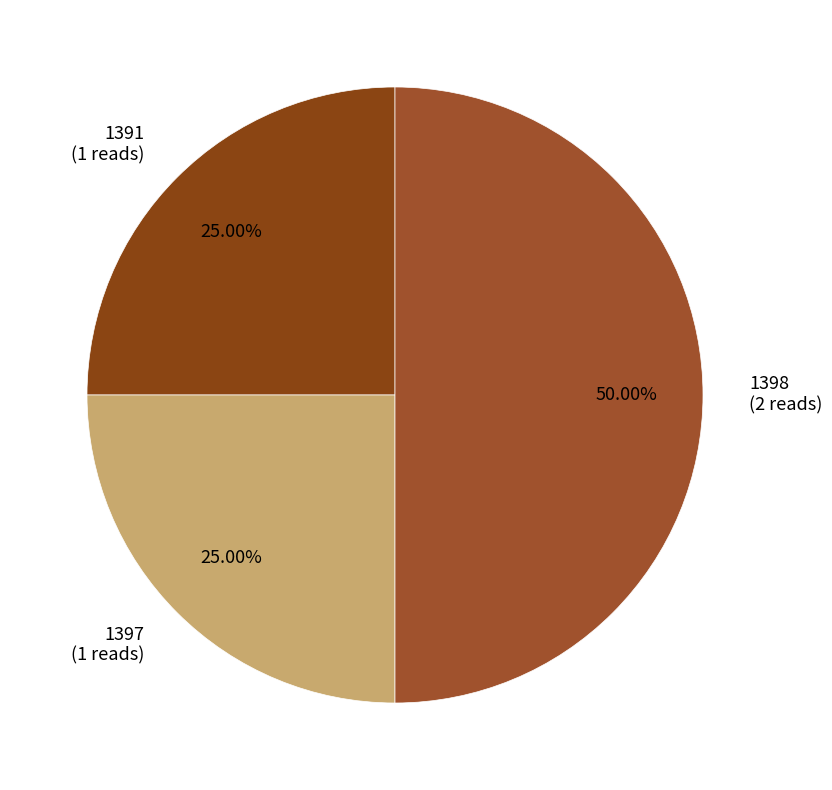

To the nearest percent, what portion does 1398 represent?

50%